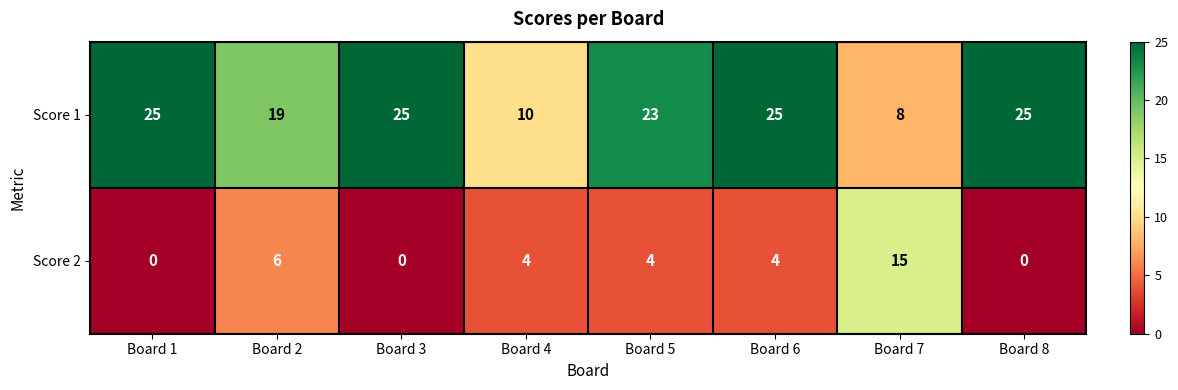

At which label is Score 1 closest to 16?

Board 2